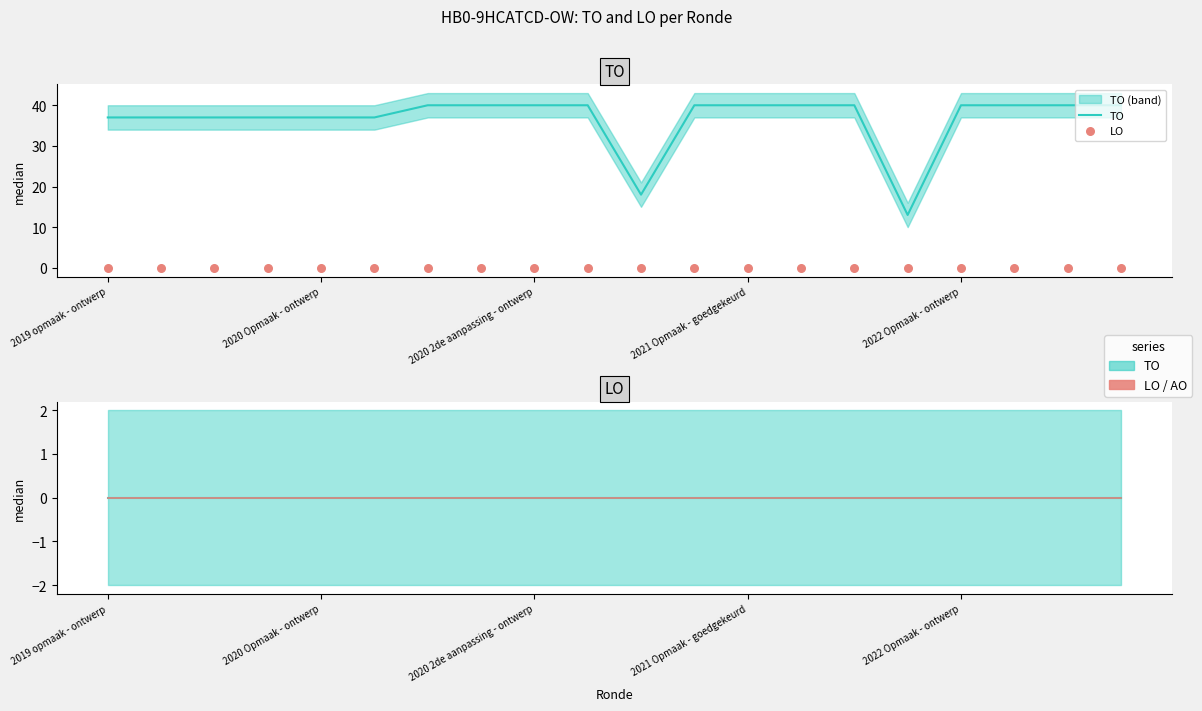

At which category is the sum across all series the highest?

6